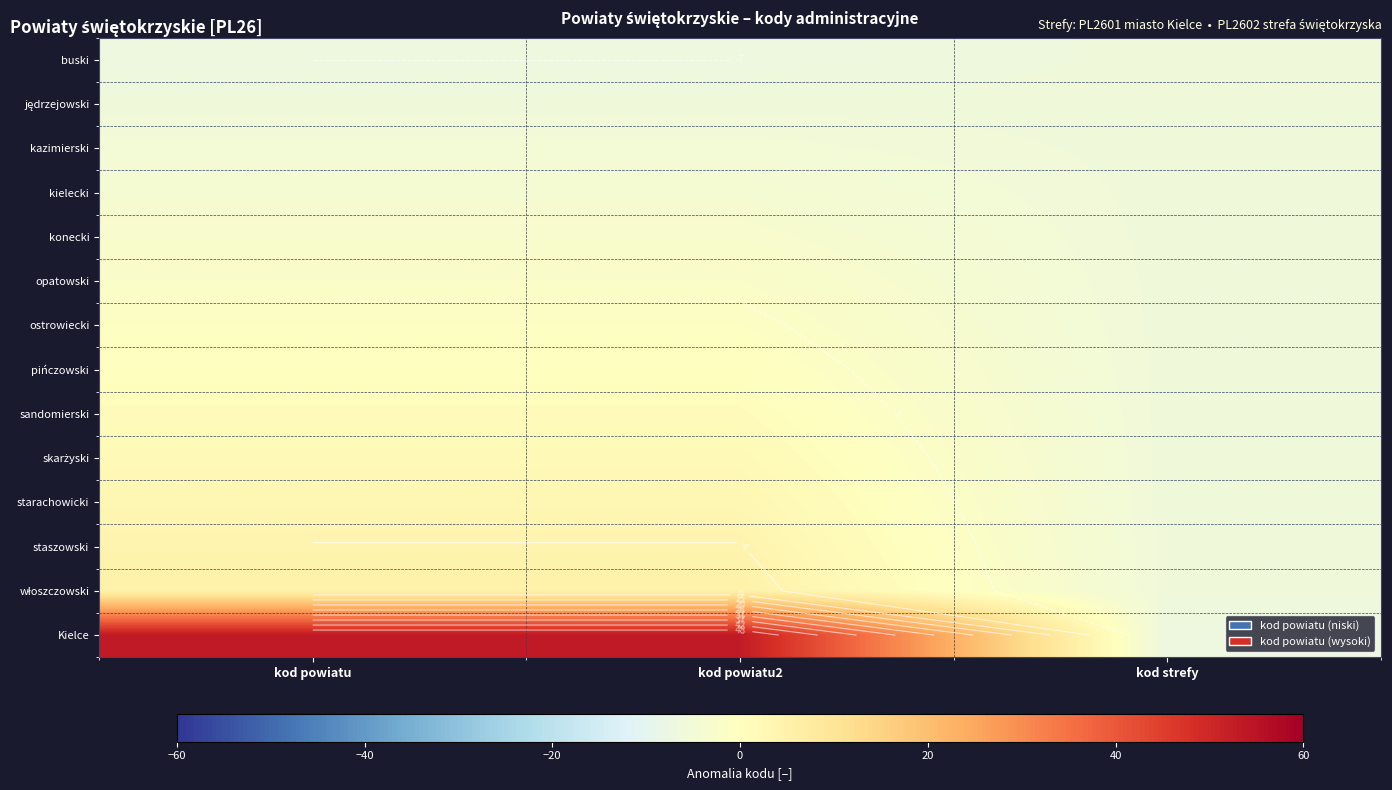

The value of buski at kod powiatu2 is -2.7. True or false?

False